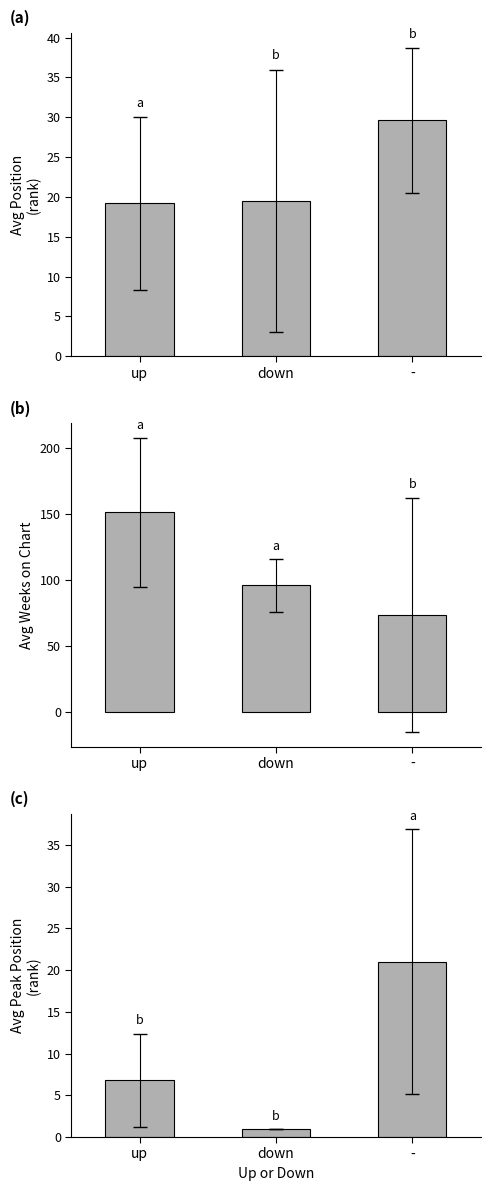

List the labels in order of Avg Weeks on Chart value, largest first.

up, down, -